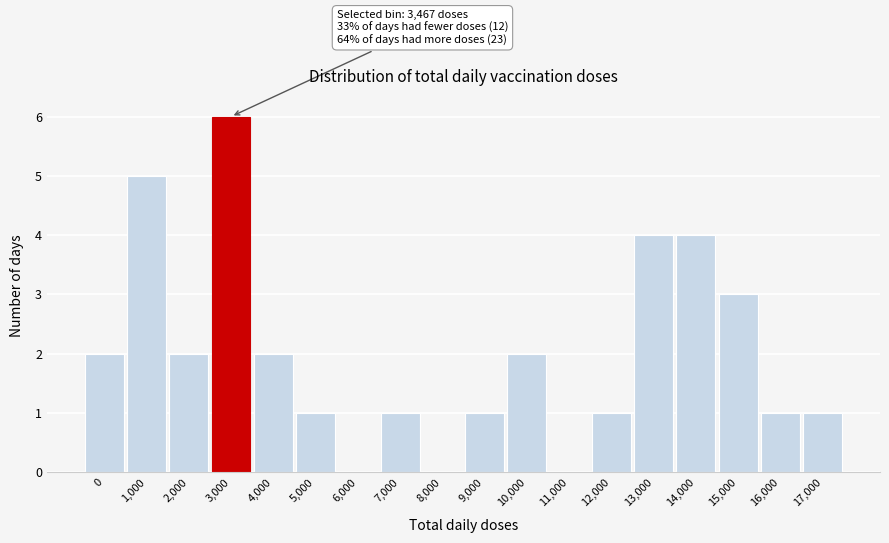

Reading left to right, transcribe all the data shown in this chart.

0=2	1,000=5	2,000=2	3,000=6	4,000=2	5,000=1	6,000=0	7,000=1	8,000=0	9,000=1	10,000=2	11,000=0	12,000=1	13,000=4	14,000=4	15,000=3	16,000=1	17,000=1